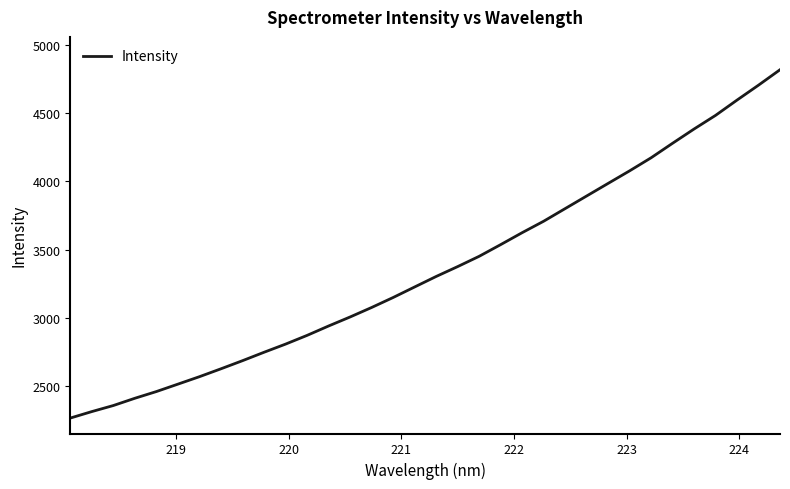

What is the greatest value displayed?

4819.0